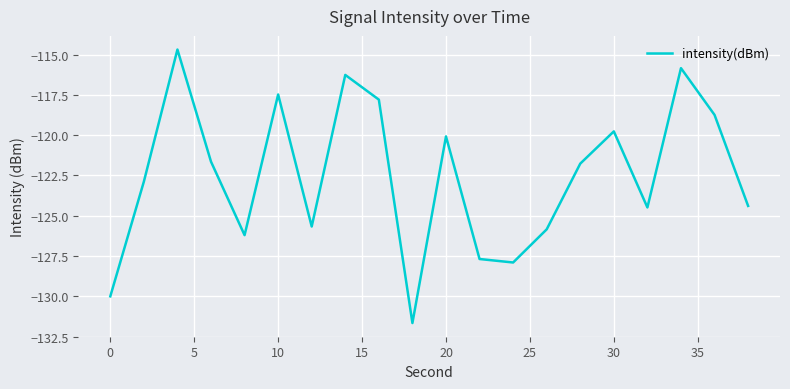

What is the difference between the maximum and minimum values?

17.0